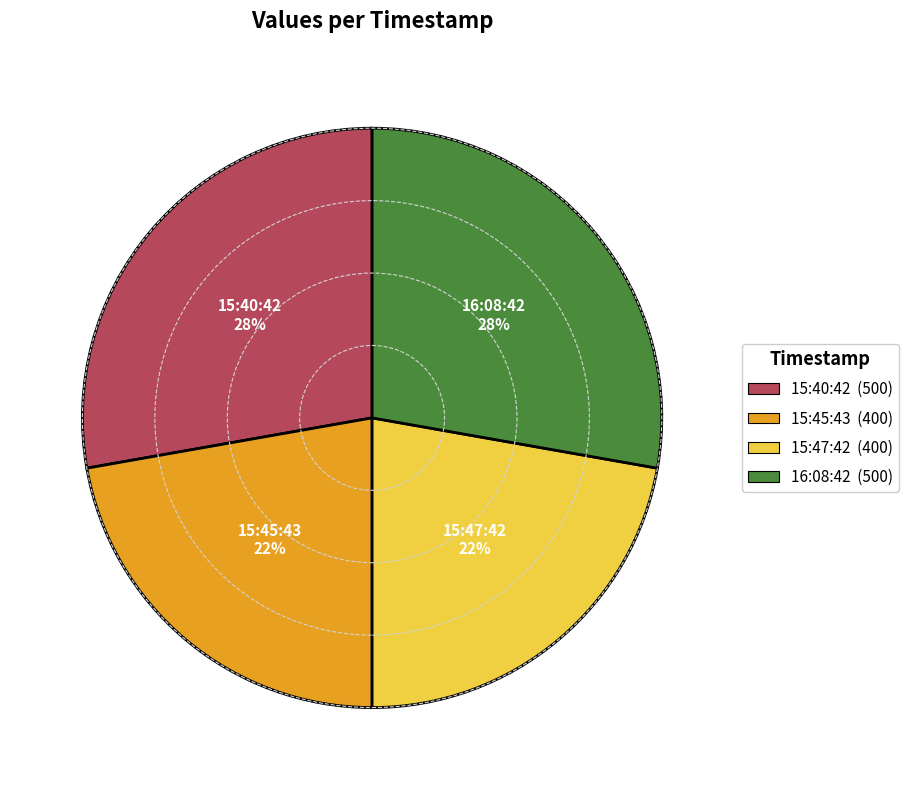

To the nearest percent, what is the difference between the 16:08:42 (500) and 15:45:43 (400) slice percentages?

6%